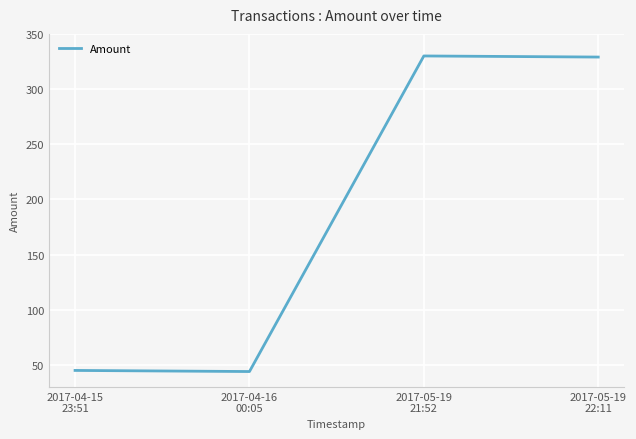

What is the sum of all values?

748